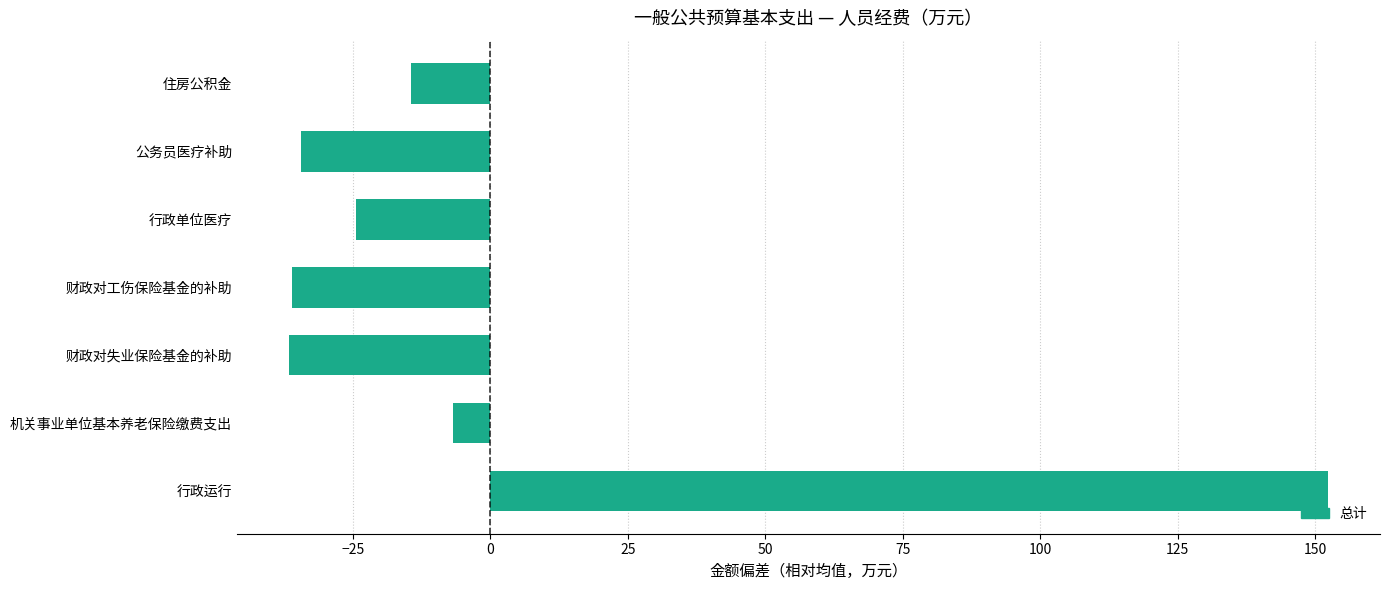

The chart shows a value of -24.3 at 行政单位医疗. True or false?

True